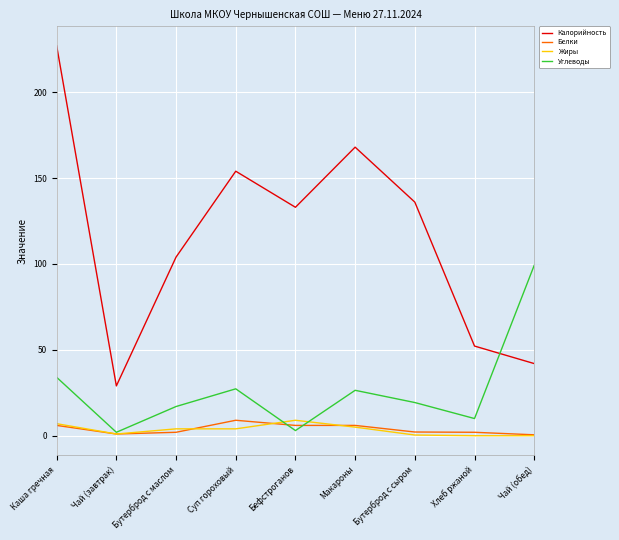

After their last crossing, which series has the higher values: Углеводы or Калорийность?

Углеводы